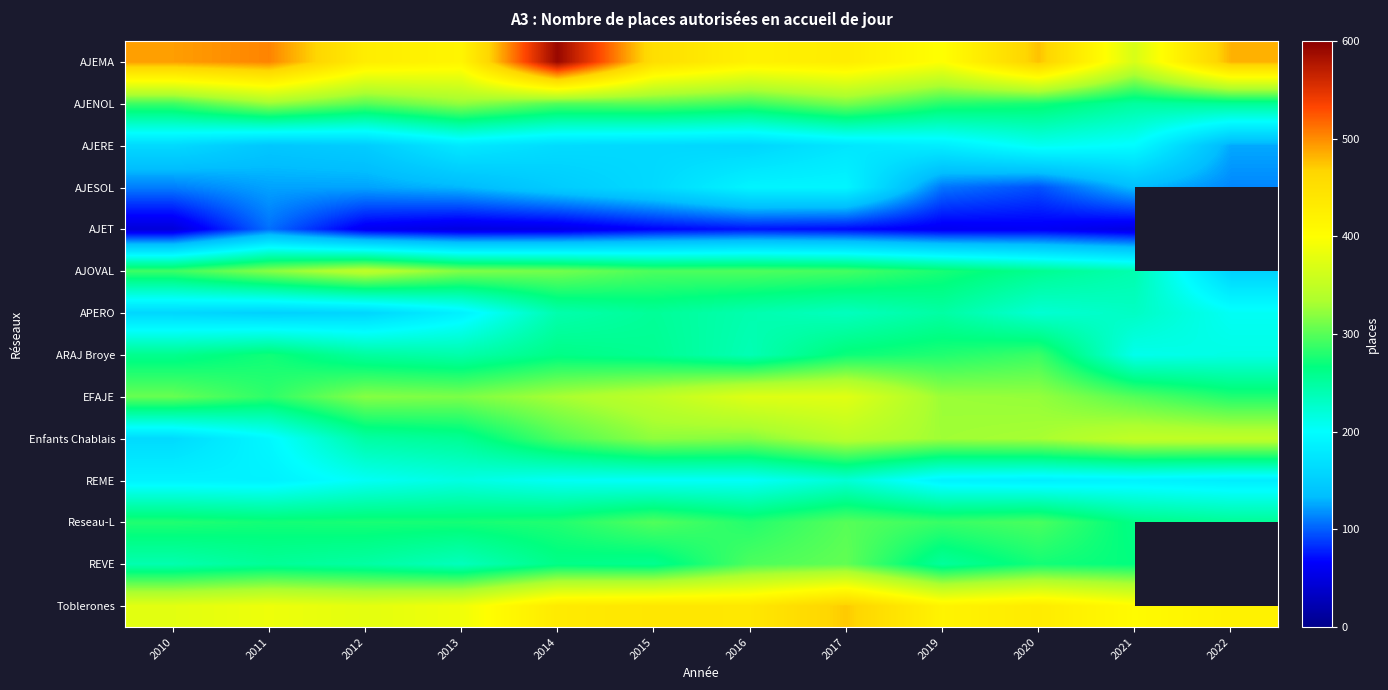

At which label does Reseau-L first exceed 279?

2015